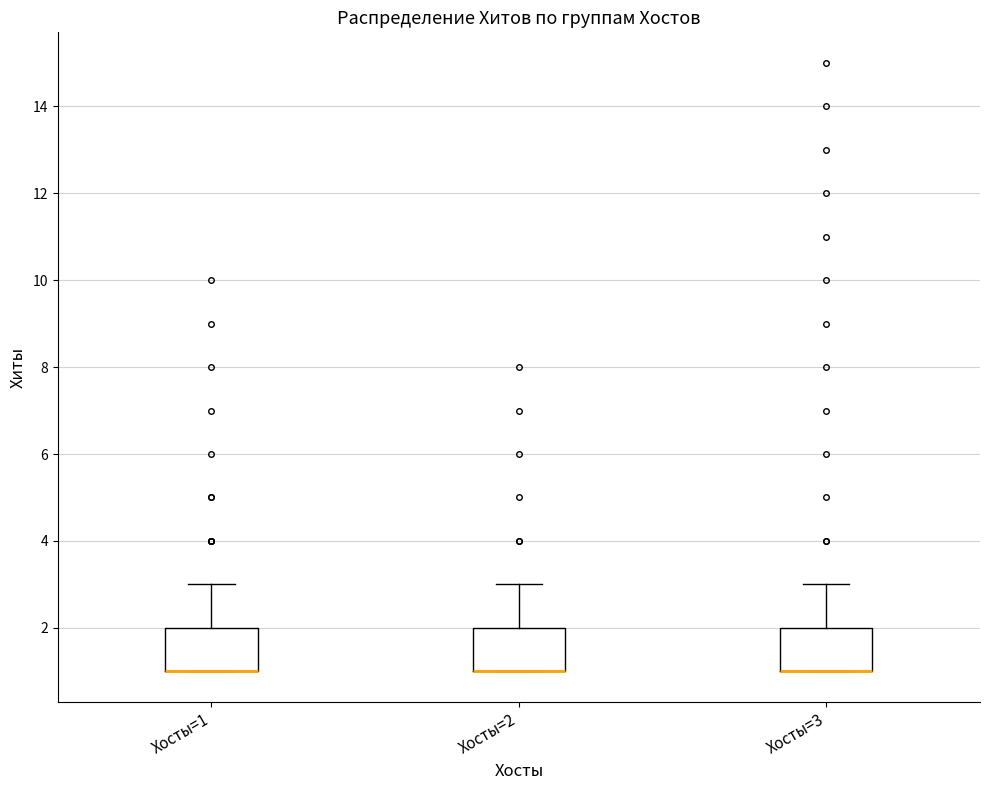

Where is the lower edge of the box for Хосты=3 on the y-axis? The values are not printed on the chart, so give them approximately, as read against the axis.

1